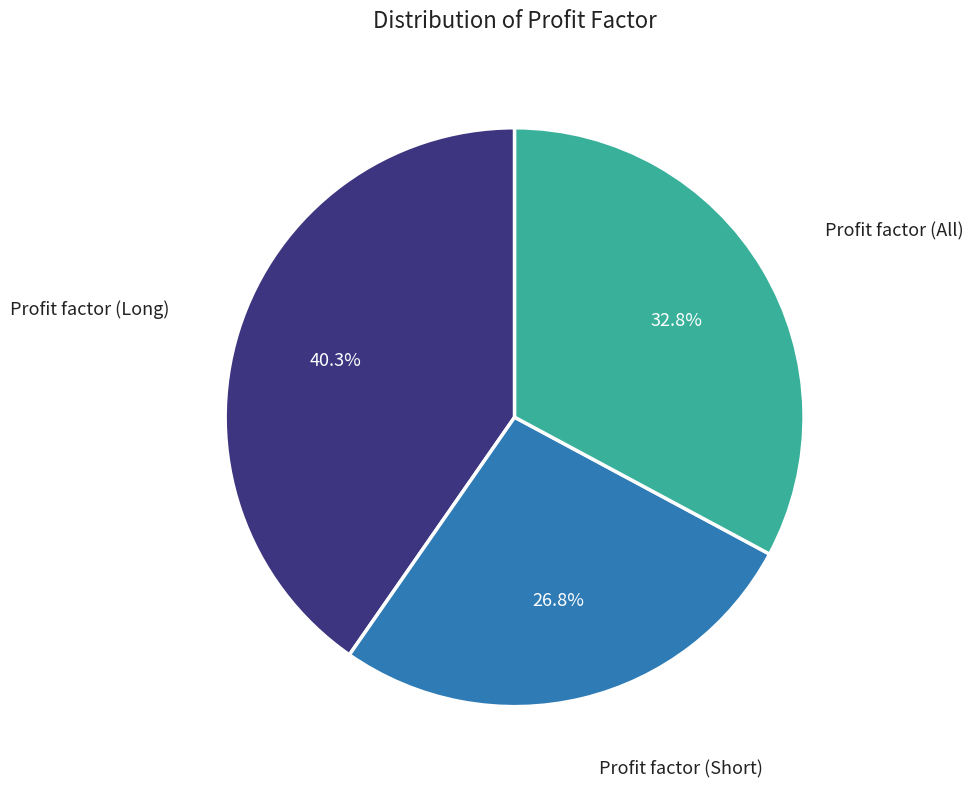

Count the number of slices in the pie.

3